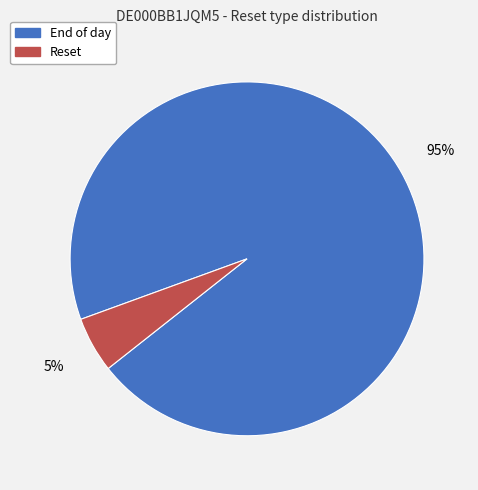

Which has a higher value, Reset or End of day?

End of day